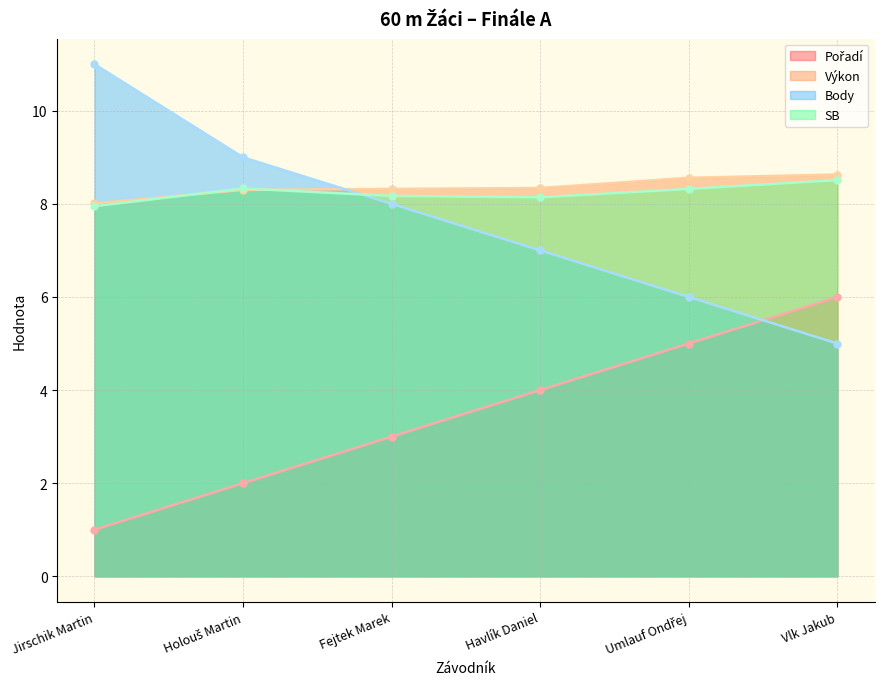

What is the value of the SB point at the 5th from the left?

8.3